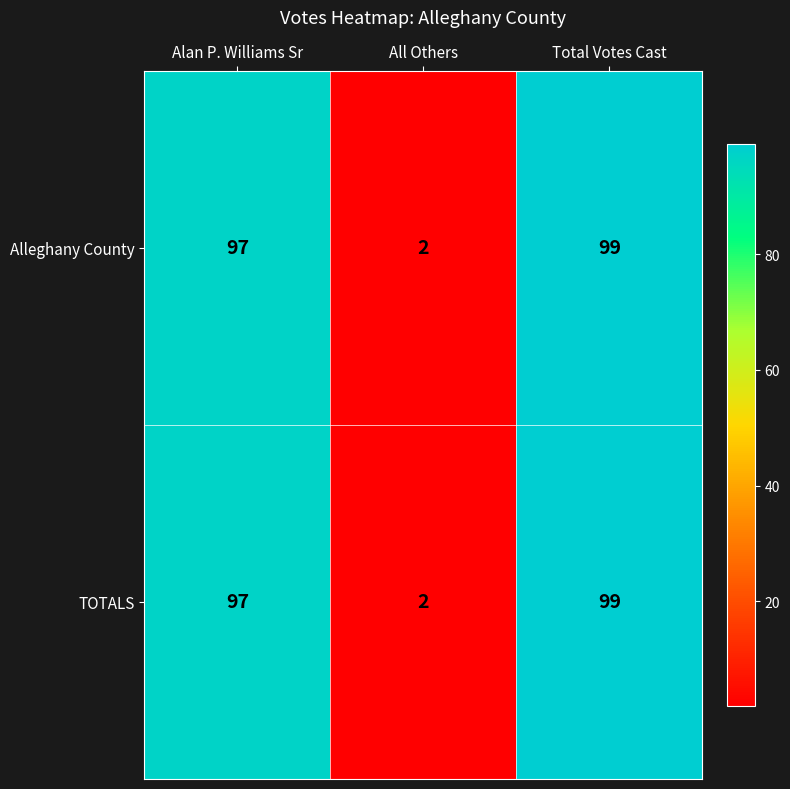

Reading right to left, transcribe all the data shown in this chart.

Alleghany County: Total Votes Cast=99	All Others=2	Alan P. Williams Sr=97
TOTALS: Total Votes Cast=99	All Others=2	Alan P. Williams Sr=97